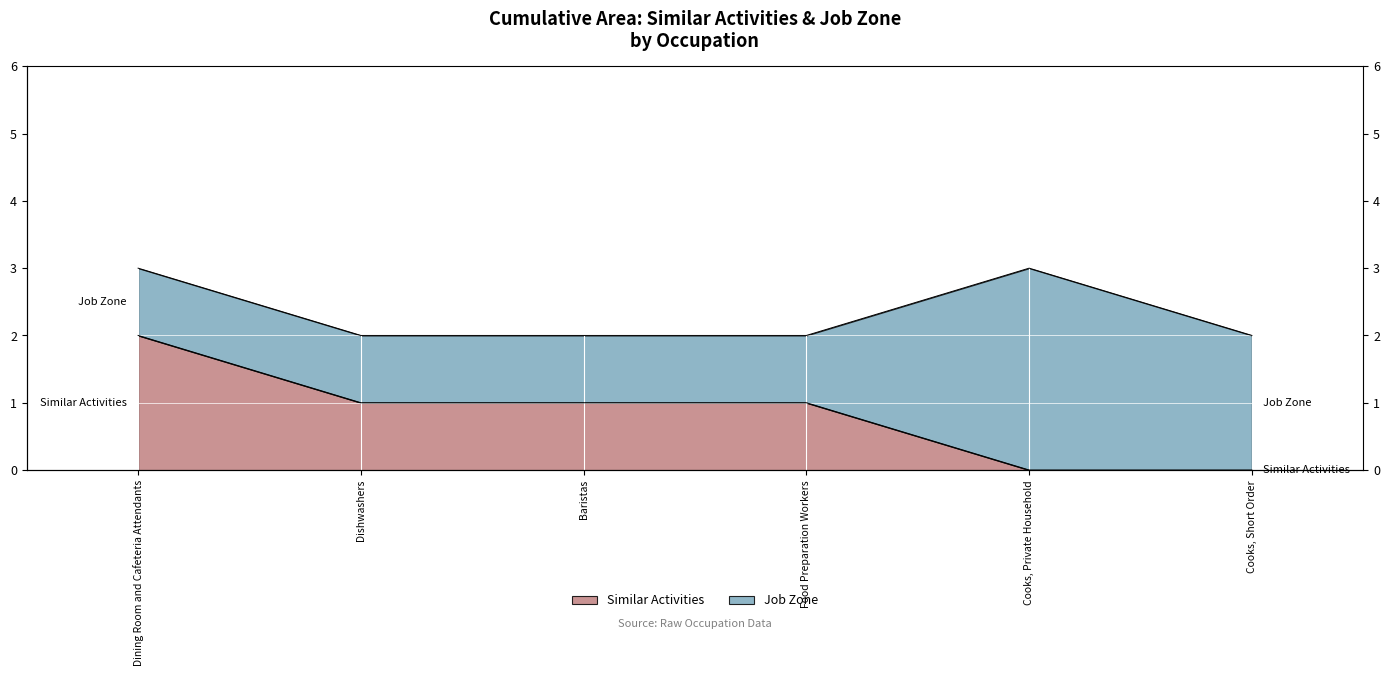

Between Food Preparation Workers and Dishwashers, which is larger?

Food Preparation Workers